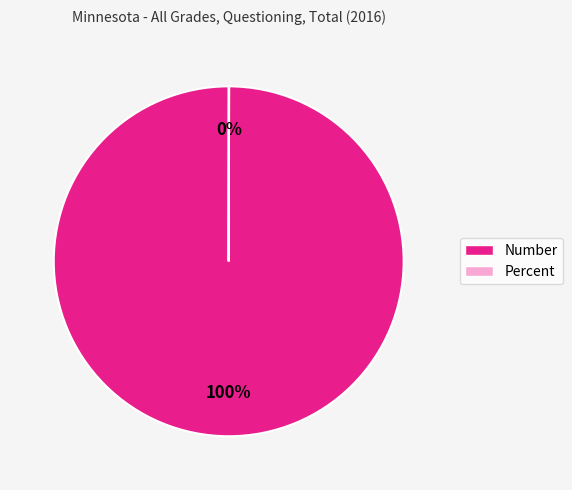

Is it true that Number is 100% of the pie?

True